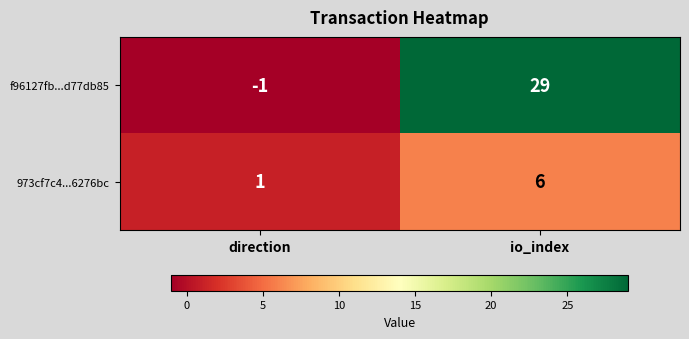

What is the average value of the f96127fb...d77db85 series?

14